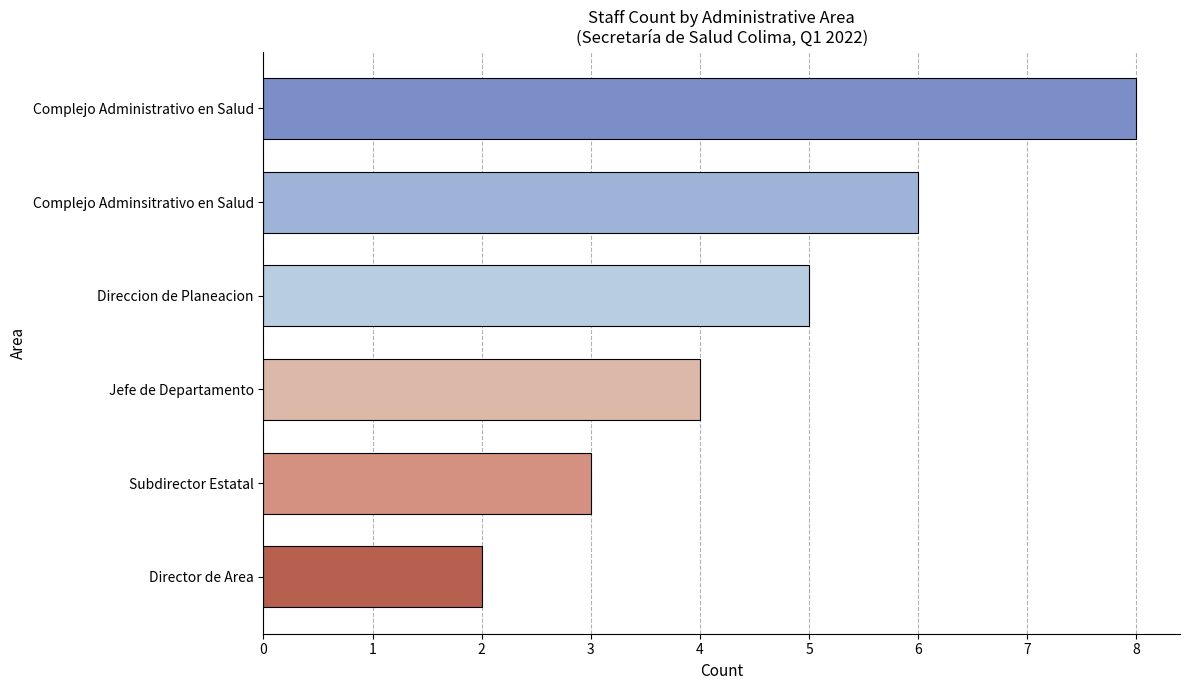

What position from the top is Complejo Administrativo en Salud?

1